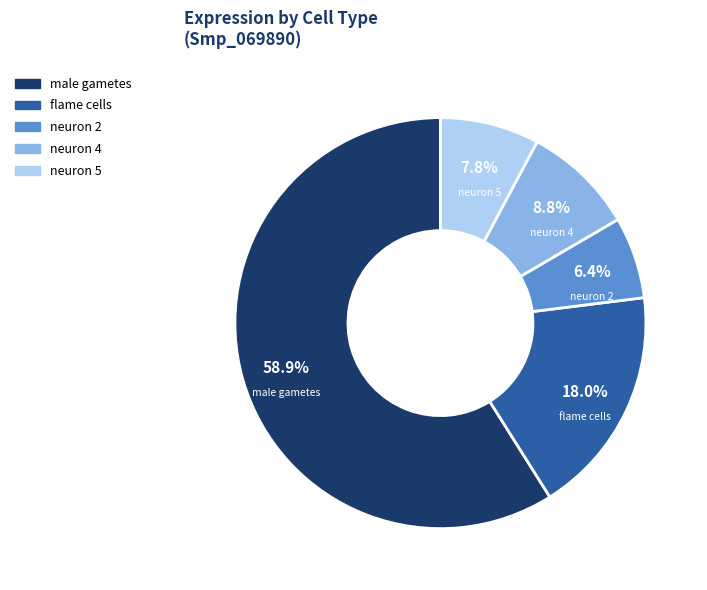

To the nearest percent, what is the difference between the neuron 2 and flame cells slice percentages?

12%